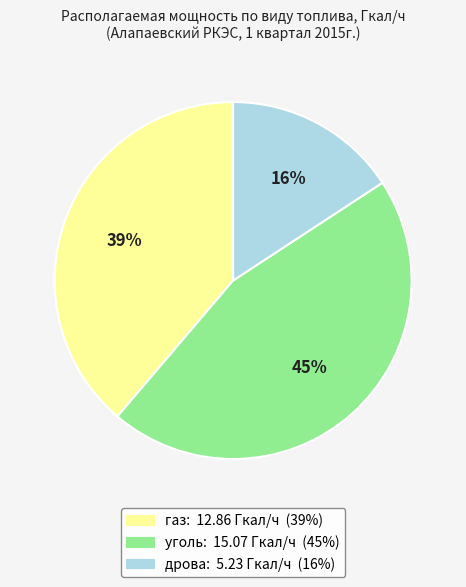

To the nearest percent, what percentage of the pie is дрова?

16%